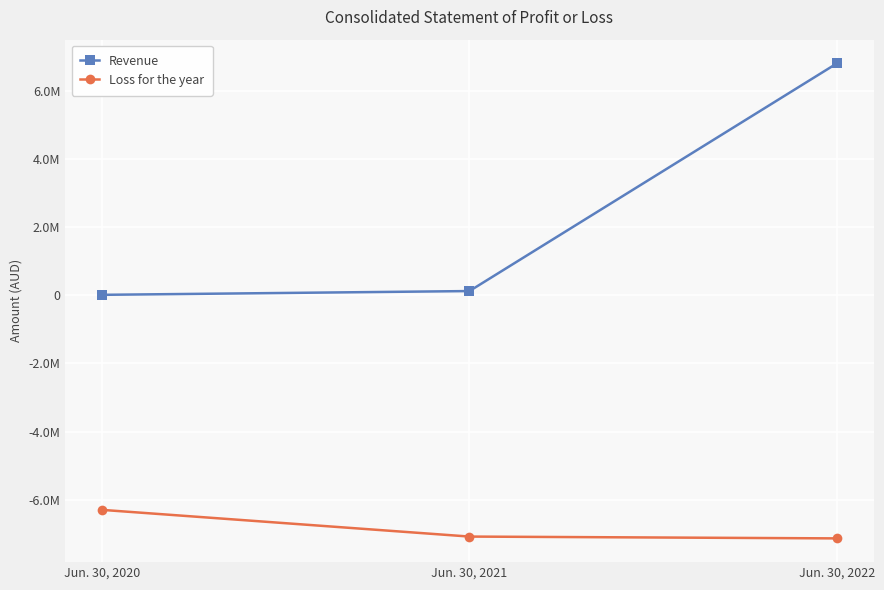

Reading left to right, transcribe all the data shown in this chart.

Revenue: 9864	120554	6794816
Loss for the year: -6294775	-7077619	-7130998